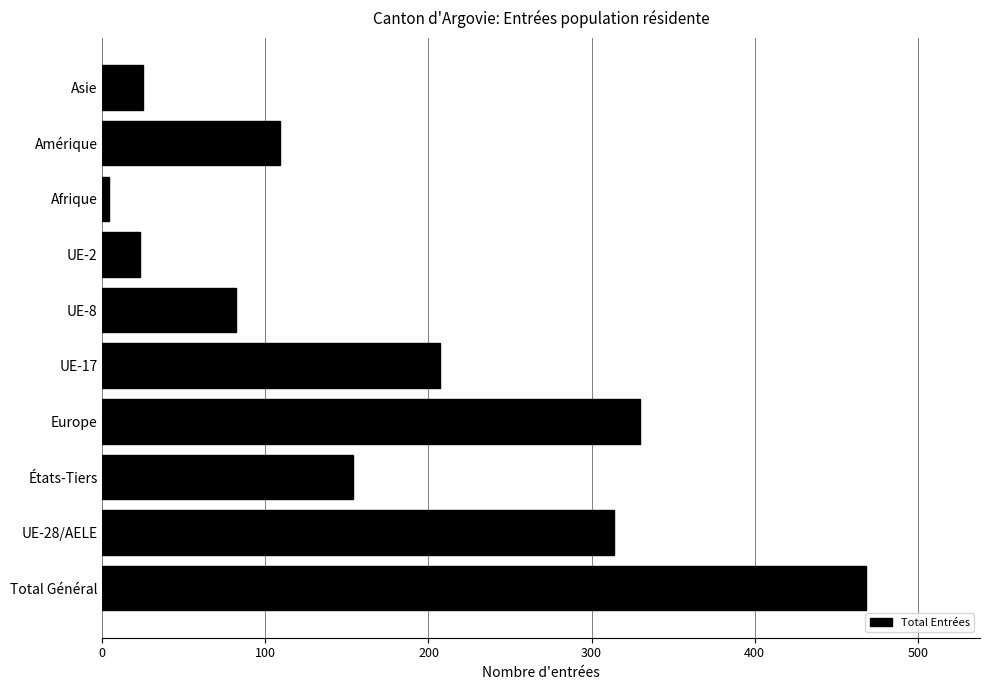

Where is the data nearest to the value 236?

UE-17